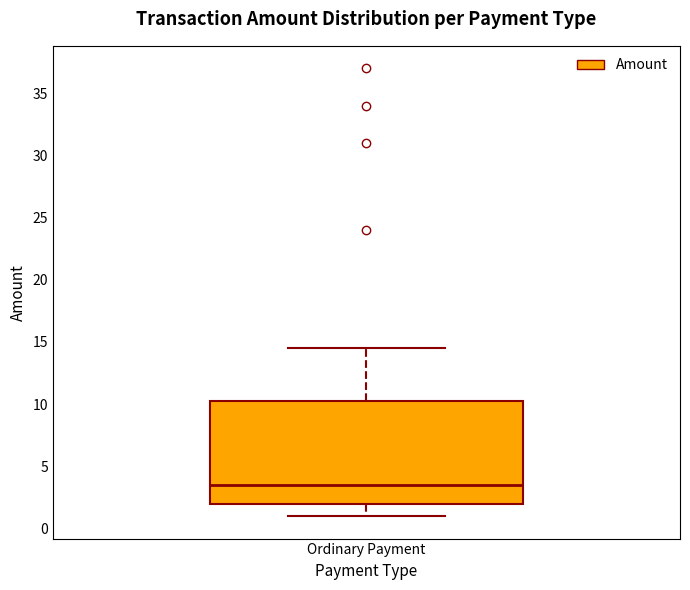

Read this box plot against the y-axis: the position of the median line, the range covered by the box, and the ends of both whiskers. The values are not printed on the chart, so give them approximately, as read against the axis.

median 3.5, box 2.0 to 10.5, whiskers 1.0 to 14.5